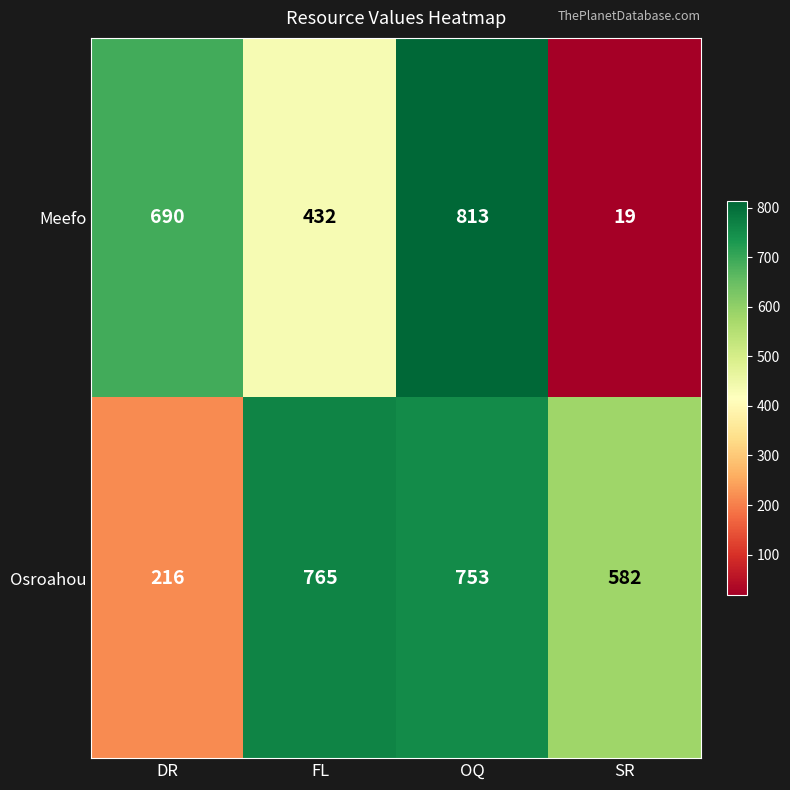

At SR, list the series in order from smallest to largest.

Meefo, Osroahou